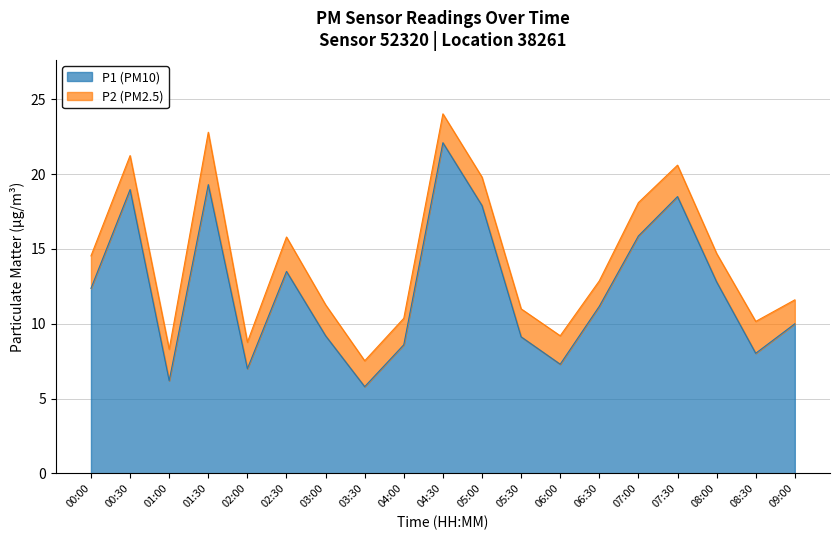

What is the sum of all values?

233.7